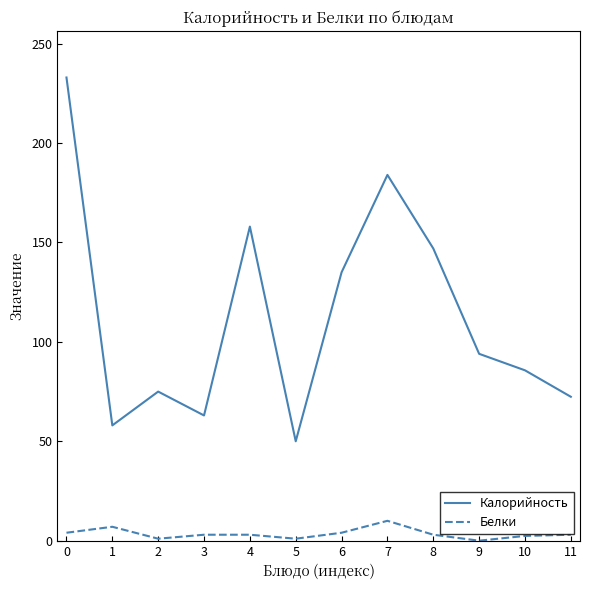

Rank the series by their average value, from lowest to highest.

Белки, Калорийность